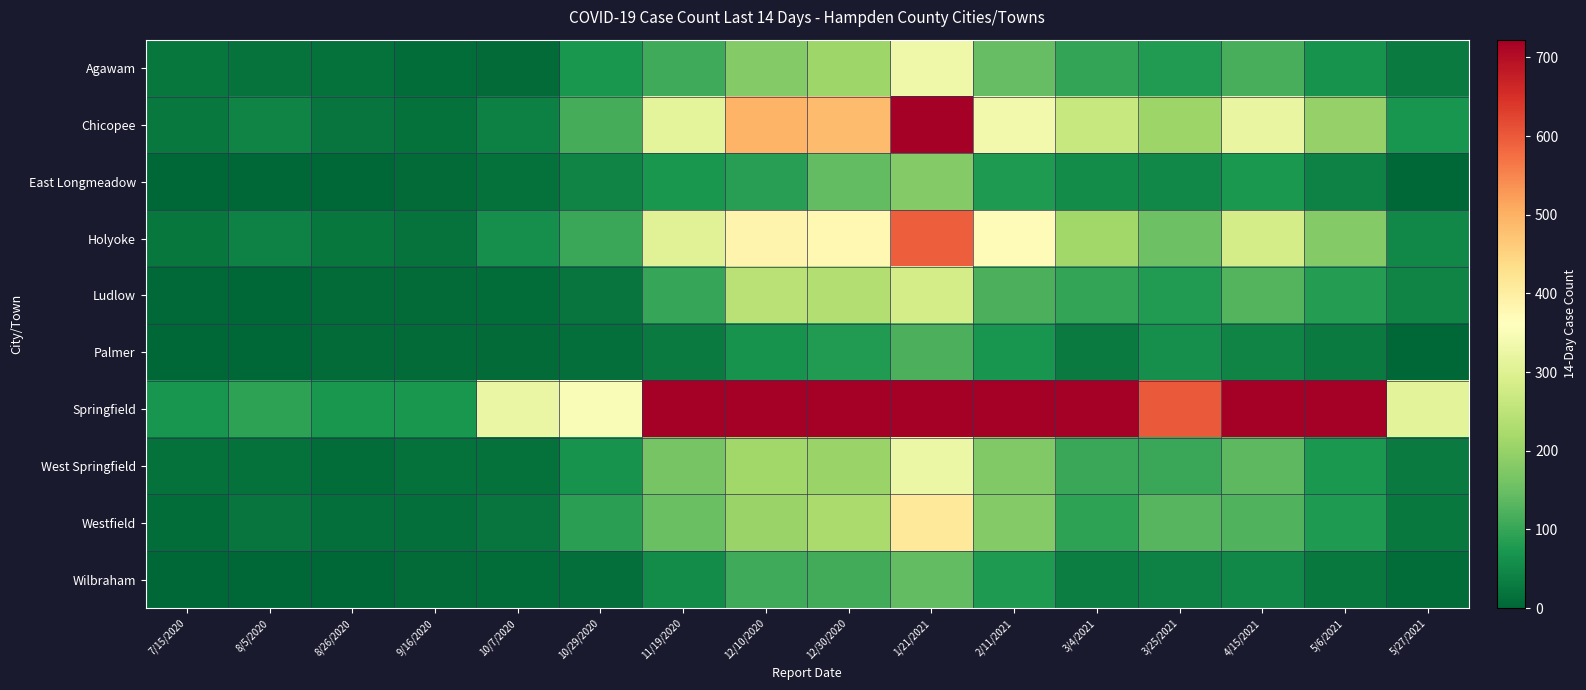

Reading right to left, transcribe all the data shown in this chart.

Agawam: 5/27/2021=31	5/6/2021=65	4/15/2021=118	3/25/2021=80	3/4/2021=97	2/11/2021=145	1/21/2021=332	12/30/2020=211	12/10/2020=180	11/19/2020=110	10/29/2020=72	10/7/2020=6	9/16/2020=11	8/26/2020=16	8/5/2020=19	7/15/2020=24
Chicopee: 5/27/2021=69	5/6/2021=198	4/15/2021=320	3/25/2021=208	3/4/2021=265	2/11/2021=338	1/21/2021=720	12/30/2020=485	12/10/2020=496	11/19/2020=311	10/29/2020=113	10/7/2020=39	9/16/2020=15	8/26/2020=21	8/5/2020=43	7/15/2020=28
East Longmeadow: 5/27/2021=2	5/6/2021=40	4/15/2021=74	3/25/2021=50	3/4/2021=55	2/11/2021=77	1/21/2021=179	12/30/2020=142	12/10/2020=85	11/19/2020=73	10/29/2020=43	10/7/2020=15	9/16/2020=8	8/26/2020=2	8/5/2020=2	7/15/2020=0
Holyoke: 5/27/2021=50	5/6/2021=180	4/15/2021=283	3/25/2021=153	3/4/2021=214	2/11/2021=371	1/21/2021=594	12/30/2020=376	12/10/2020=384	11/19/2020=304	10/29/2020=103	10/7/2020=62	9/16/2020=18	8/26/2020=24	8/5/2020=40	7/15/2020=25
Ludlow: 5/27/2021=45	5/6/2021=83	4/15/2021=129	3/25/2021=81	3/4/2021=97	2/11/2021=119	1/21/2021=283	12/30/2020=236	12/10/2020=245	11/19/2020=99	10/29/2020=22	10/7/2020=10	9/16/2020=6	8/26/2020=8	8/5/2020=2	7/15/2020=5
Palmer: 5/27/2021=2	5/6/2021=29	4/15/2021=44	3/25/2021=61	3/4/2021=31	2/11/2021=69	1/21/2021=120	12/30/2020=81	12/10/2020=66	11/19/2020=31	10/29/2020=14	10/7/2020=7	9/16/2020=7	8/26/2020=7	8/5/2020=2	7/15/2020=2
Springfield: 5/27/2021=309	5/6/2021=845	4/15/2021=1035	3/25/2021=600	3/4/2021=881	2/11/2021=1370	1/21/2021=2146	12/30/2020=1669	12/10/2020=1723	11/19/2020=1117	10/29/2020=352	10/7/2020=324	9/16/2020=73	8/26/2020=72	8/5/2020=92	7/15/2020=70
West Springfield: 5/27/2021=29	5/6/2021=75	4/15/2021=138	3/25/2021=102	3/4/2021=103	2/11/2021=175	1/21/2021=326	12/30/2020=205	12/10/2020=214	11/19/2020=165	10/29/2020=66	10/7/2020=16	9/16/2020=15	8/26/2020=9	8/5/2020=15	7/15/2020=16
Westfield: 5/27/2021=26	5/6/2021=77	4/15/2021=126	3/25/2021=131	3/4/2021=92	2/11/2021=178	1/21/2021=411	12/30/2020=225	12/10/2020=204	11/19/2020=151	10/29/2020=89	10/7/2020=21	9/16/2020=12	8/26/2020=12	8/5/2020=20	7/15/2020=10
Wilbraham: 5/27/2021=9	5/6/2021=27	4/15/2021=50	3/25/2021=42	3/4/2021=36	2/11/2021=79	1/21/2021=143	12/30/2020=111	12/10/2020=108	11/19/2020=55	10/29/2020=14	10/7/2020=11	9/16/2020=8	8/26/2020=2	8/5/2020=2	7/15/2020=2